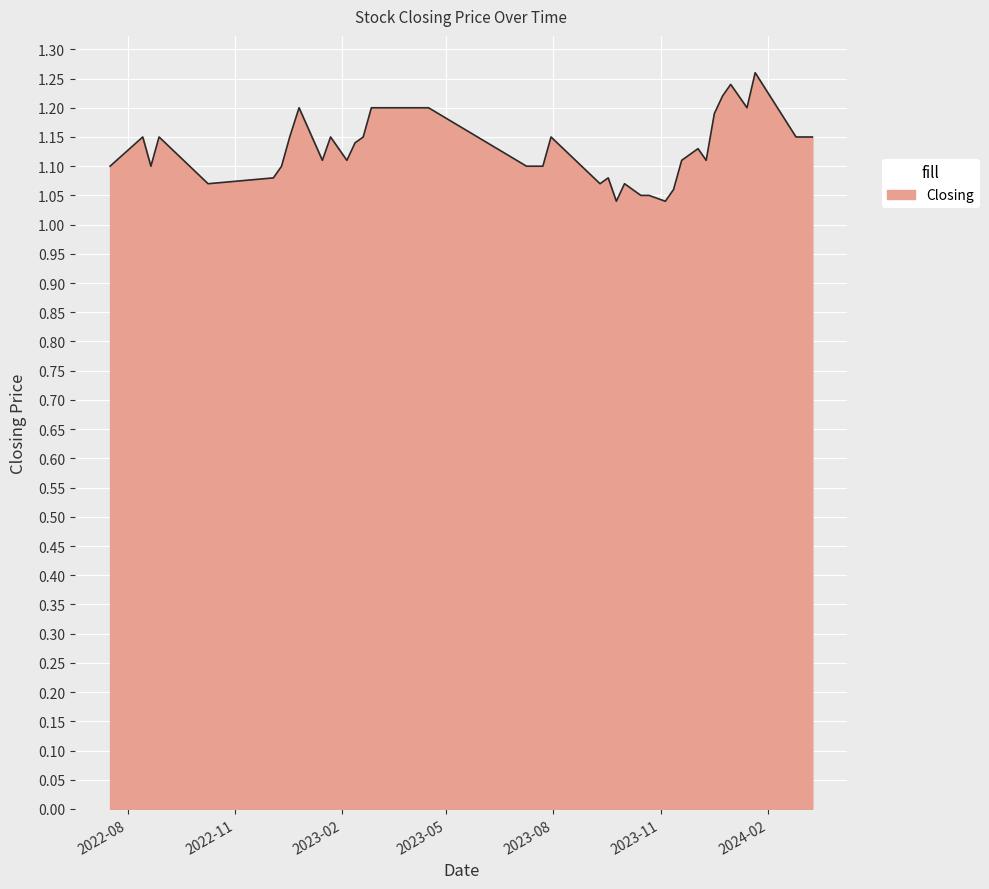

Does the chart have visible grid lines?

Yes